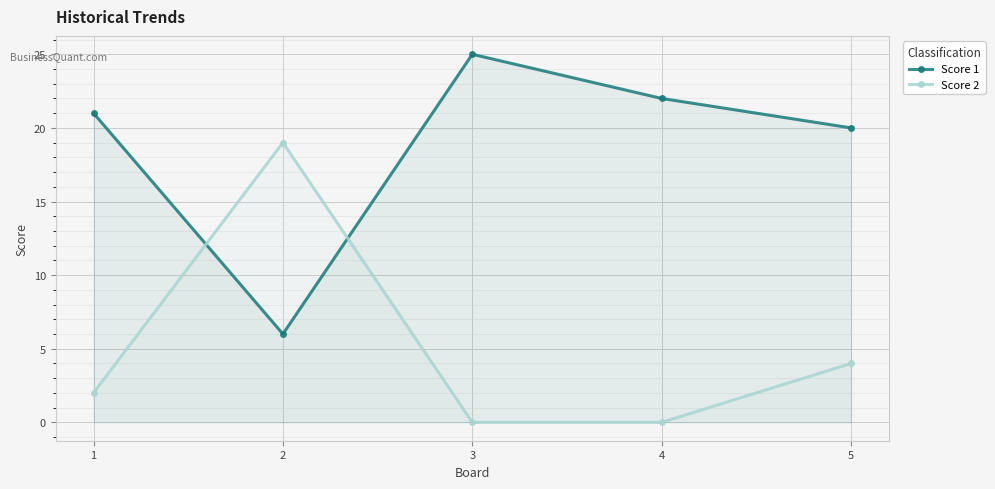

What is the sum of all Score 1 values?

94